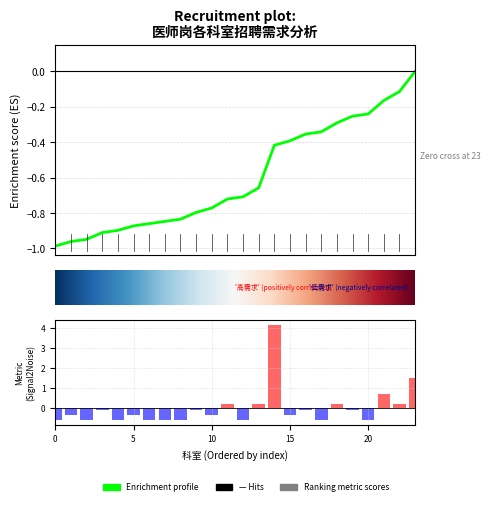

Reading left to right, what are all the values shown in this chart?

-0.6	-0.3	-0.6	-0.1	-0.6	-0.3	-0.6	-0.6	-0.6	-0.1	-0.3	0.2	-0.6	0.2	4.2	-0.3	-0.1	-0.6	0.2	-0.1	-0.6	0.7	0.2	1.5